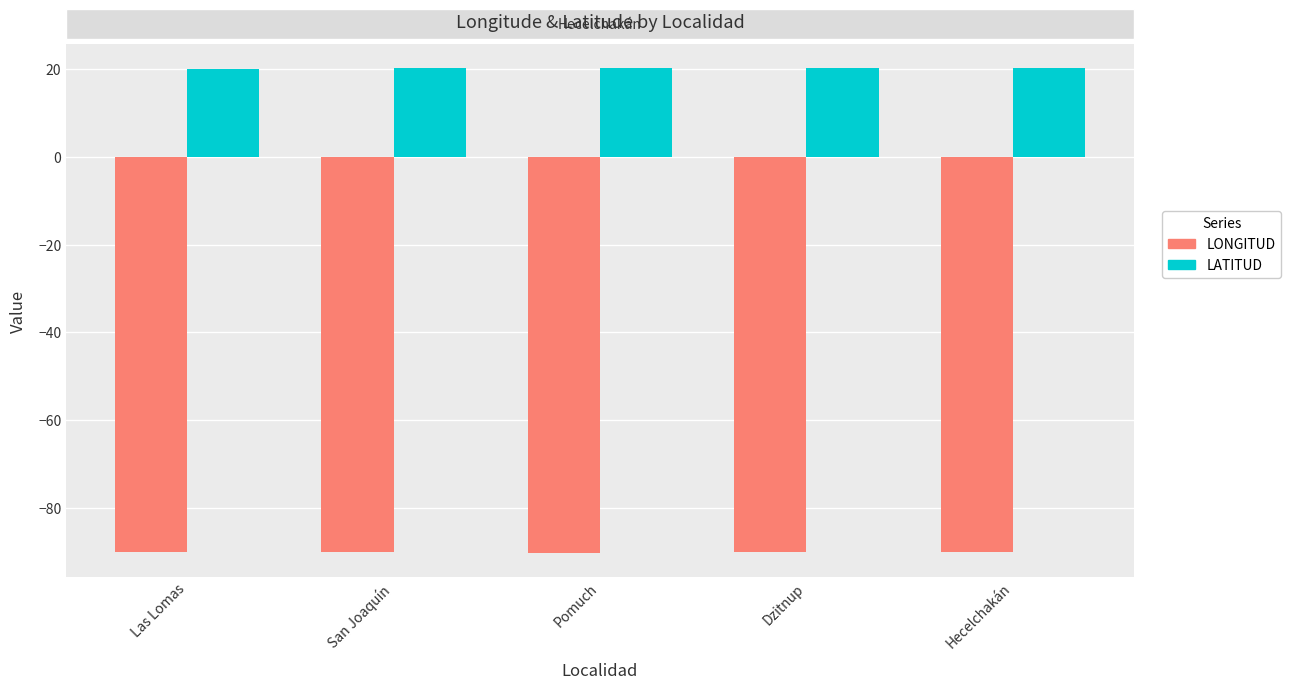

What value does the LONGITUD series have at Hecelchakán?

-90.1